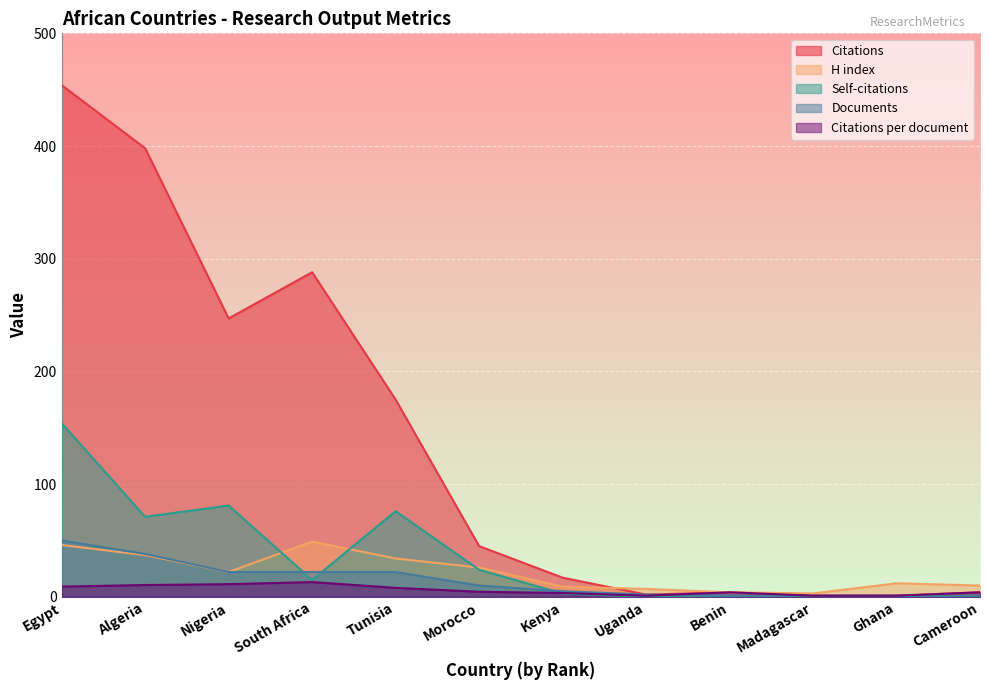

Where is the first local maximum for Self-citations?

Nigeria